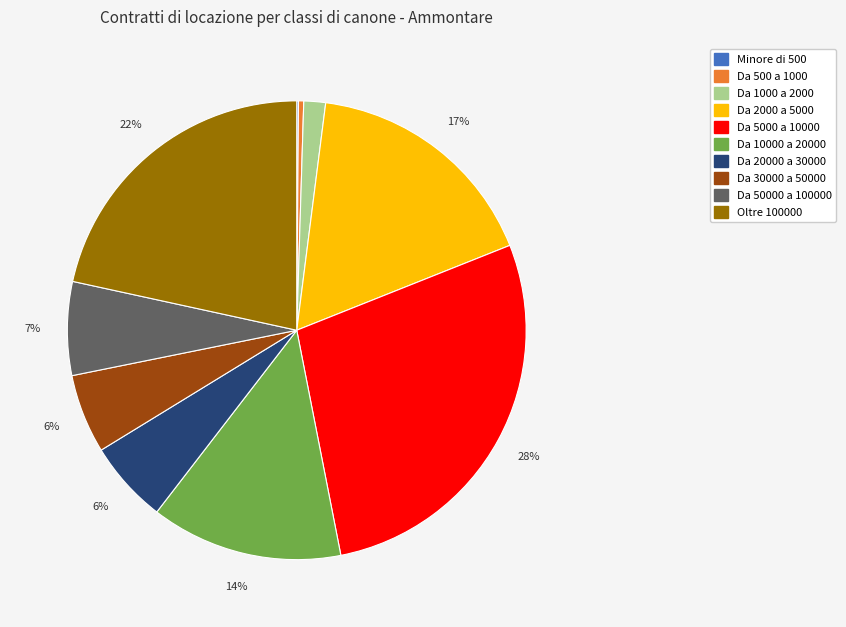

To the nearest percent, what is the average slice percentage?

10%